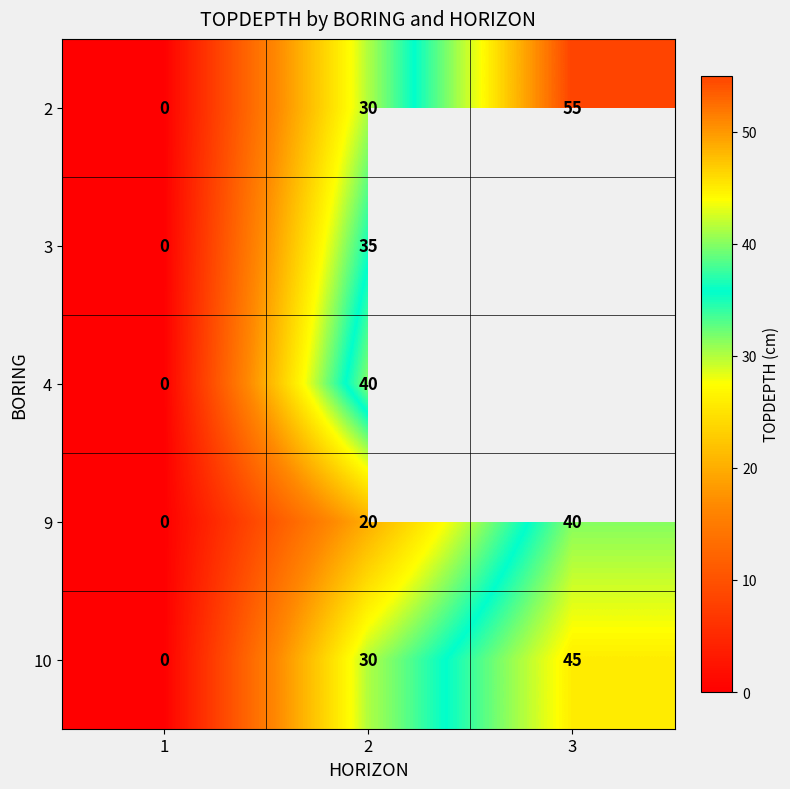

The 9 series shows 20 at 2. True or false?

True